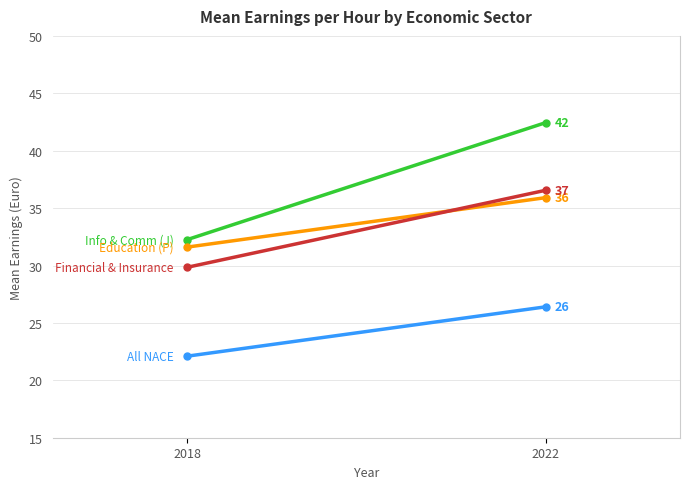

Which label corresponds to the smallest value in the chart?

2018